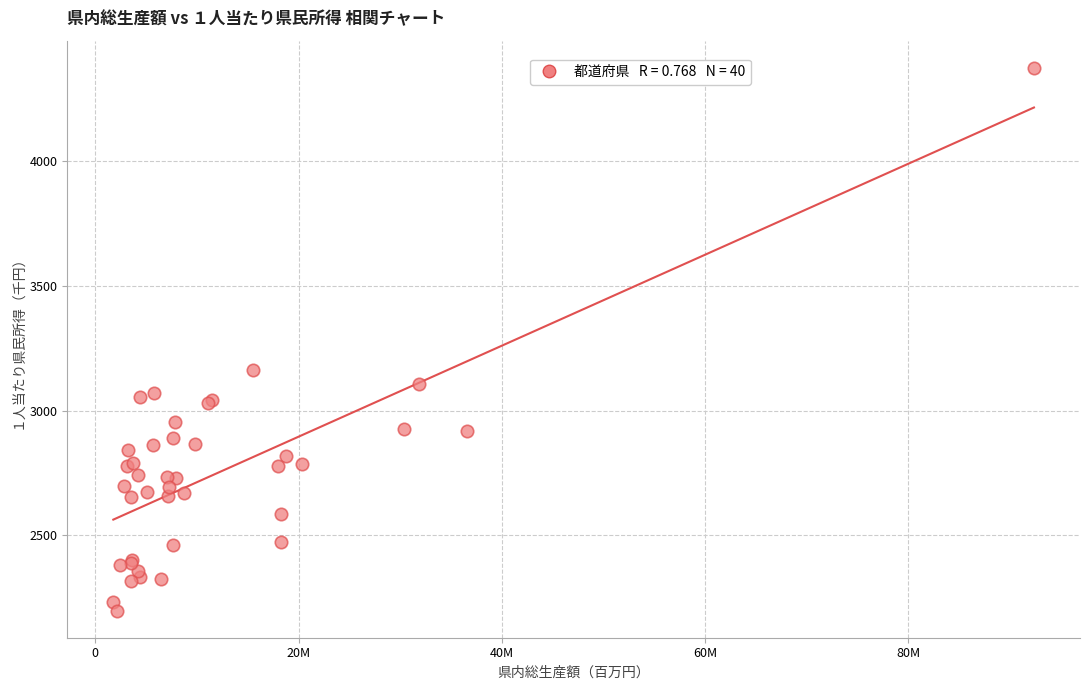

What Y value in the scatter plot is closest to 3286?

3162